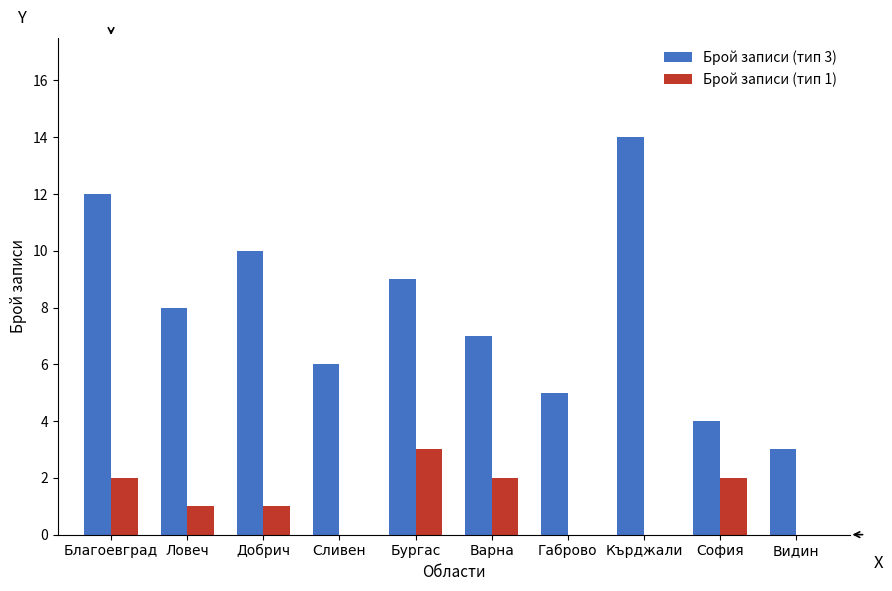

True or false: Брой записи (тип 3) has a value of 5 at Габрово.

True